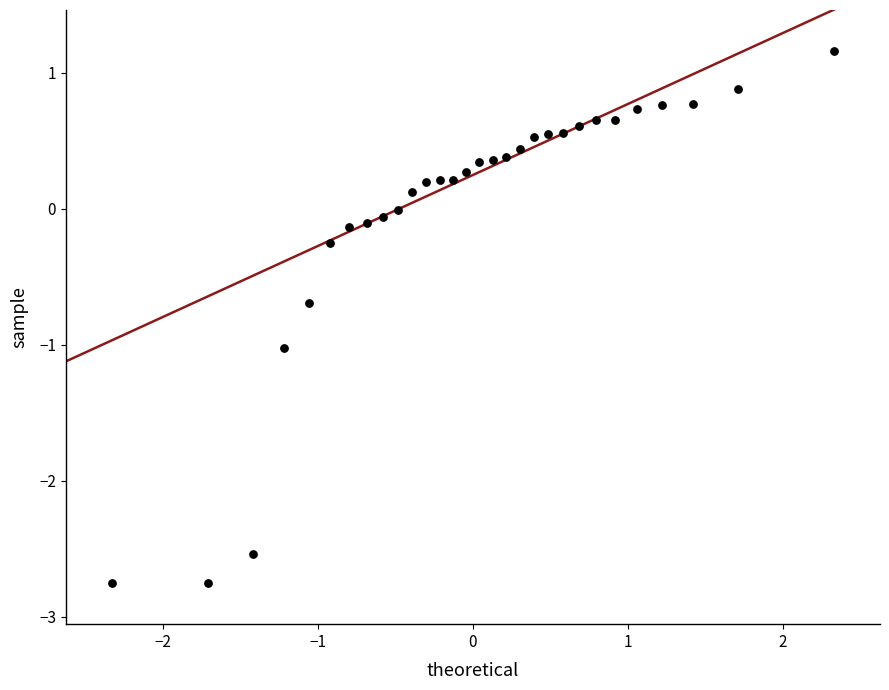

What is the range of Y values (max minus min)?

3.9